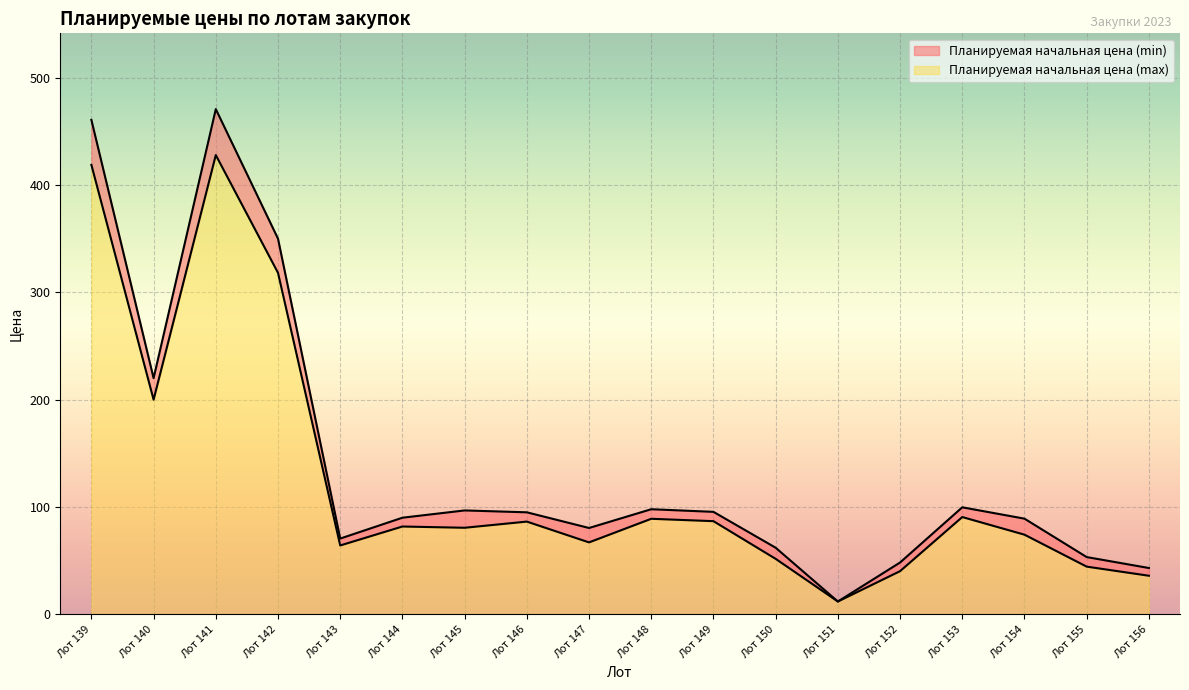

What is the difference between the highest and lowest values at Лот 155?

8.9